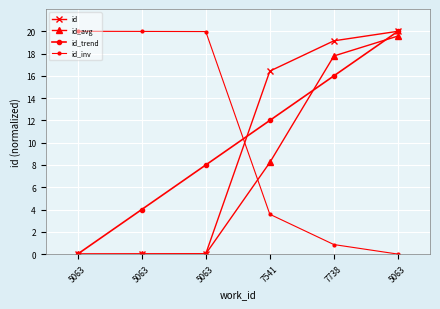

How many lines are shown in the chart?

4